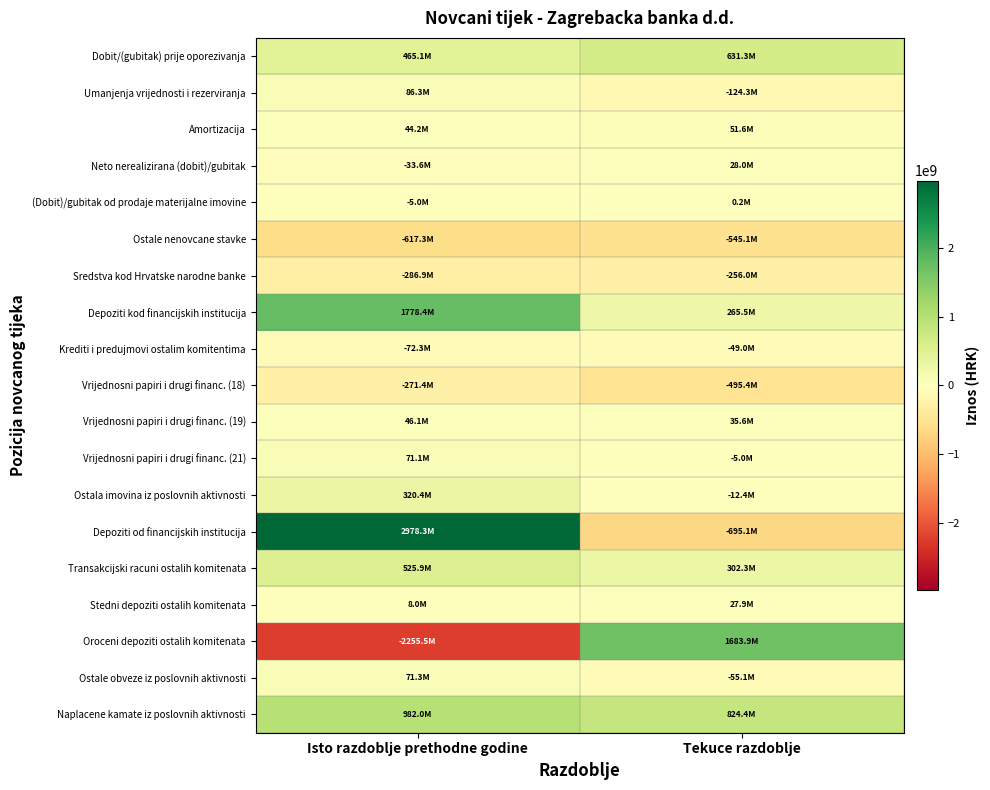

Reading left to right, list all the values displayed in this chart.

Dobit/(gubitak) prije oporezivanja: Isto razdoblje prethodne godine=465088390	Tekuce razdoblje=631269911
Umanjenja vrijednosti i rezerviranja: Isto razdoblje prethodne godine=86259574	Tekuce razdoblje=-124294932
Amortizacija: Isto razdoblje prethodne godine=44204020	Tekuce razdoblje=51560108
Neto nerealizirana (dobit)/gubitak: Isto razdoblje prethodne godine=-33608195	Tekuce razdoblje=28046188
(Dobit)/gubitak od prodaje materijalne imovine: Isto razdoblje prethodne godine=-4960892	Tekuce razdoblje=152416
Ostale nenovcane stavke: Isto razdoblje prethodne godine=-617334805	Tekuce razdoblje=-545099485
Sredstva kod Hrvatske narodne banke: Isto razdoblje prethodne godine=-286884794	Tekuce razdoblje=-256046030
Depoziti kod financijskih institucija: Isto razdoblje prethodne godine=1778365584	Tekuce razdoblje=265476883
Krediti i predujmovi ostalim komitentima: Isto razdoblje prethodne godine=-72254089	Tekuce razdoblje=-49049217
Vrijednosni papiri i drugi financ. (18): Isto razdoblje prethodne godine=-271389305	Tekuce razdoblje=-495354997
Vrijednosni papiri i drugi financ. (19): Isto razdoblje prethodne godine=46095720	Tekuce razdoblje=35605075
Vrijednosni papiri i drugi financ. (21): Isto razdoblje prethodne godine=71117827	Tekuce razdoblje=-5000000
Ostala imovina iz poslovnih aktivnosti: Isto razdoblje prethodne godine=320378722	Tekuce razdoblje=-12381245
Depoziti od financijskih institucija: Isto razdoblje prethodne godine=2978312012	Tekuce razdoblje=-695124949
Transakcijski racuni ostalih komitenata: Isto razdoblje prethodne godine=525940416	Tekuce razdoblje=302307512
Stedni depoziti ostalih komitenata: Isto razdoblje prethodne godine=8028487	Tekuce razdoblje=27946280
Oroceni depoziti ostalih komitenata: Isto razdoblje prethodne godine=-2255464217	Tekuce razdoblje=1683882576
Ostale obveze iz poslovnih aktivnosti: Isto razdoblje prethodne godine=71333546	Tekuce razdoblje=-55122476
Naplacene kamate iz poslovnih aktivnosti: Isto razdoblje prethodne godine=982013642	Tekuce razdoblje=824363873